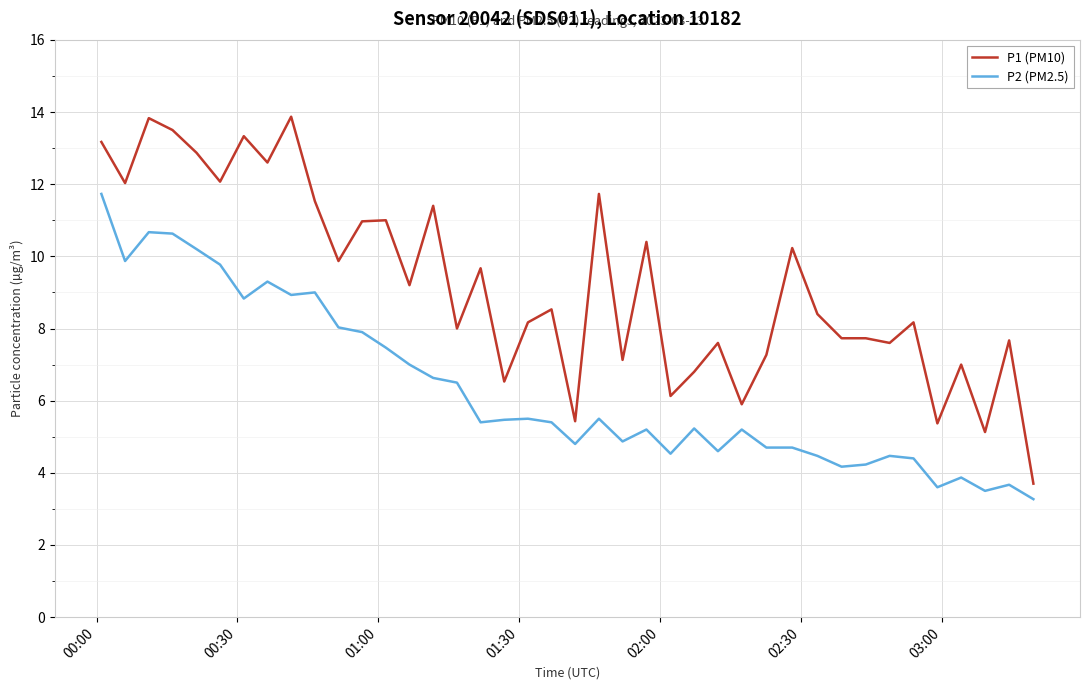

How many lines are shown in the chart?

2